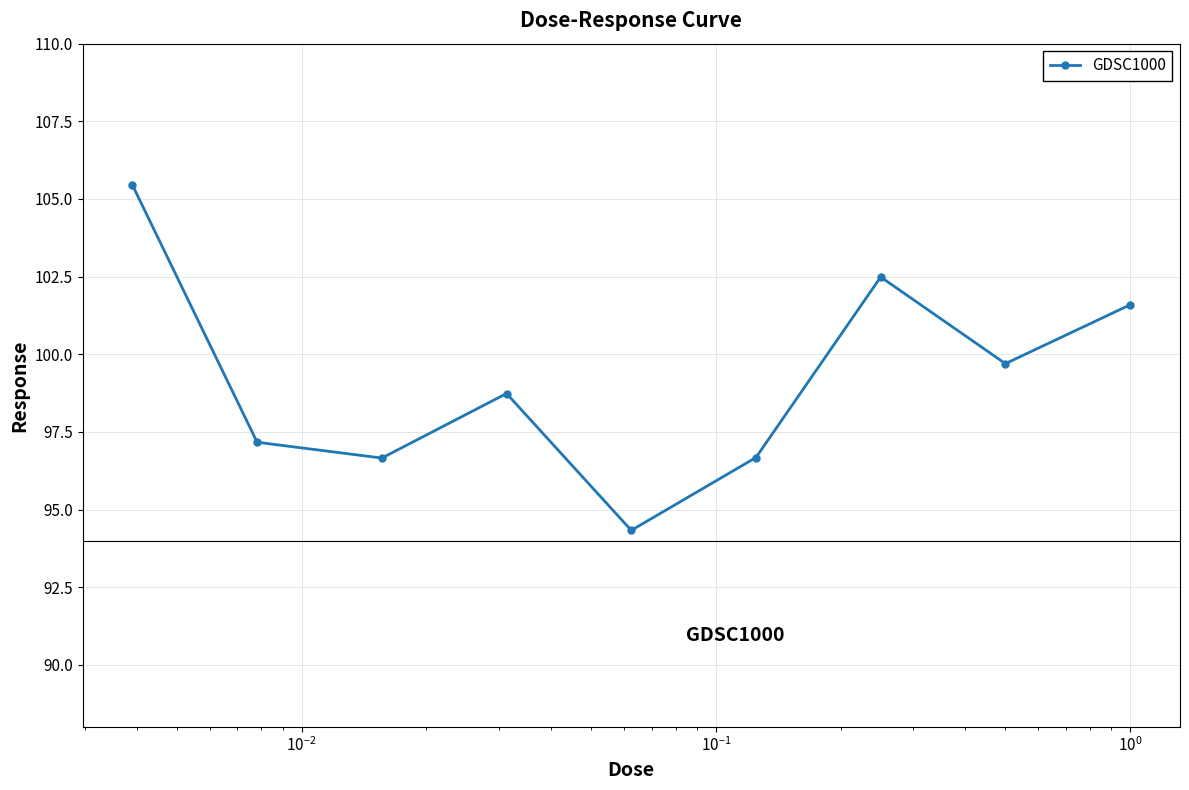

What is the maximum value shown in the chart?

105.4